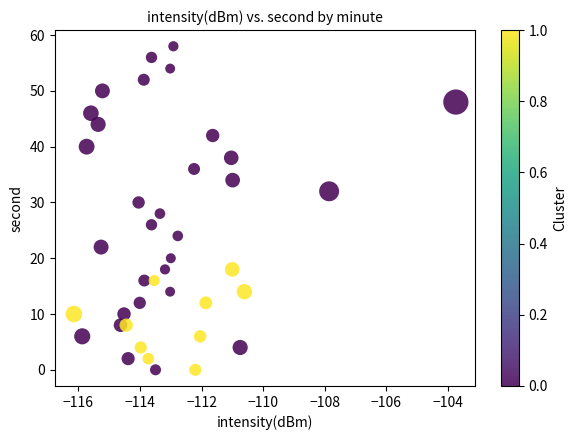

What is the range of Y values (max minus min)?

58